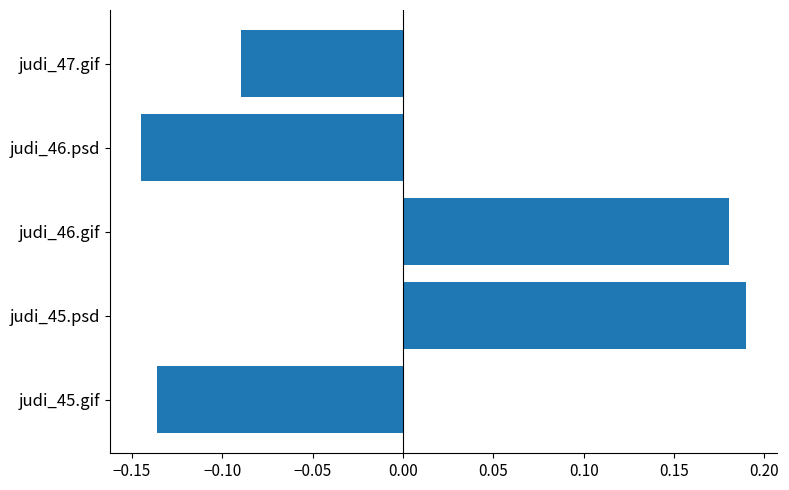

How many positive values are there?

2